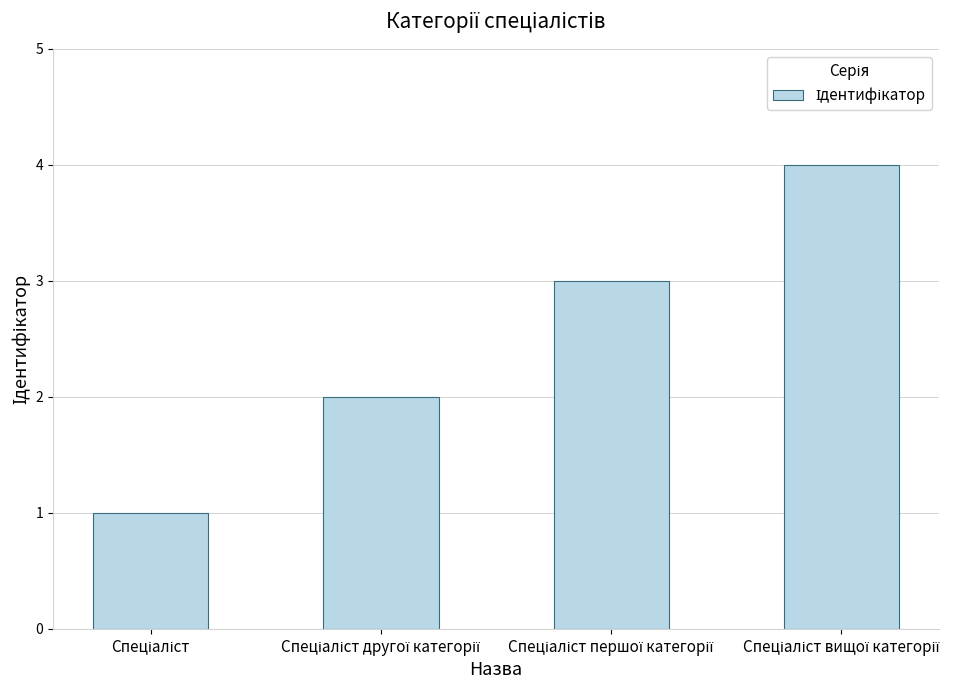

What is the sum of all values?

10